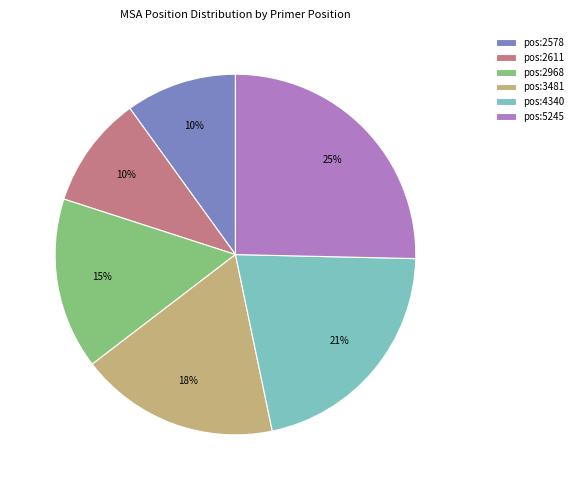

To the nearest percent, what percentage of the pie is pos:2578?

10%